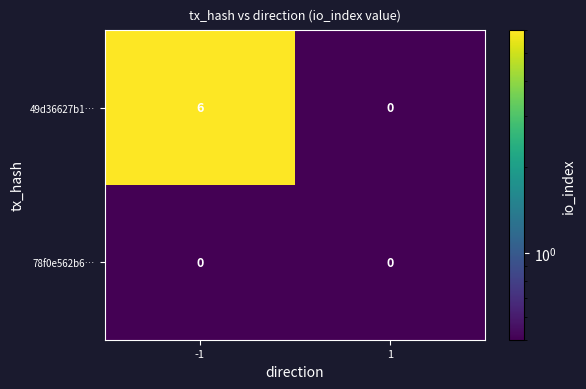

What is the sum of the 49d36627b1… values at 1 and -1?

6